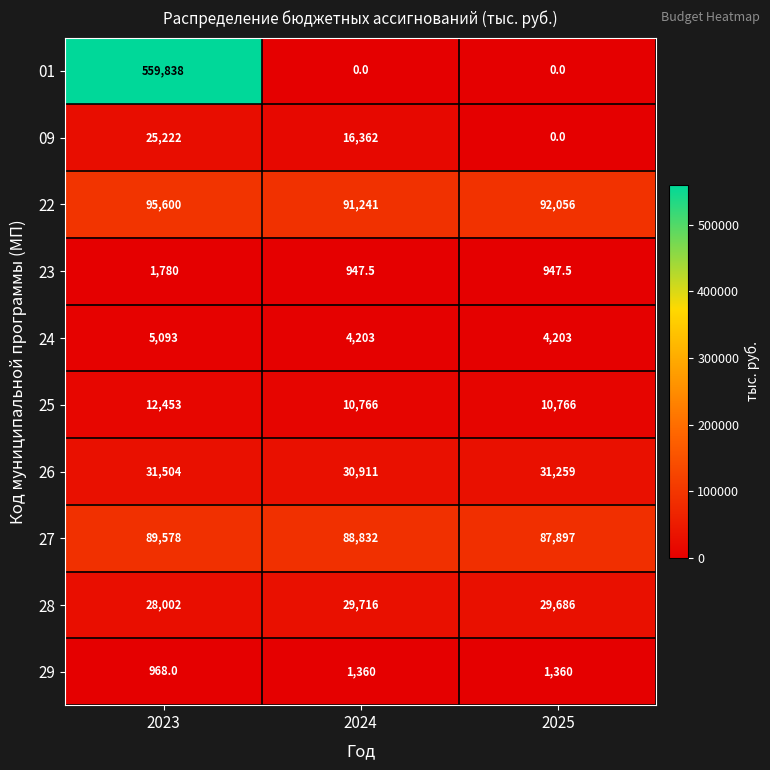

How many distinct data groups are displayed?

10